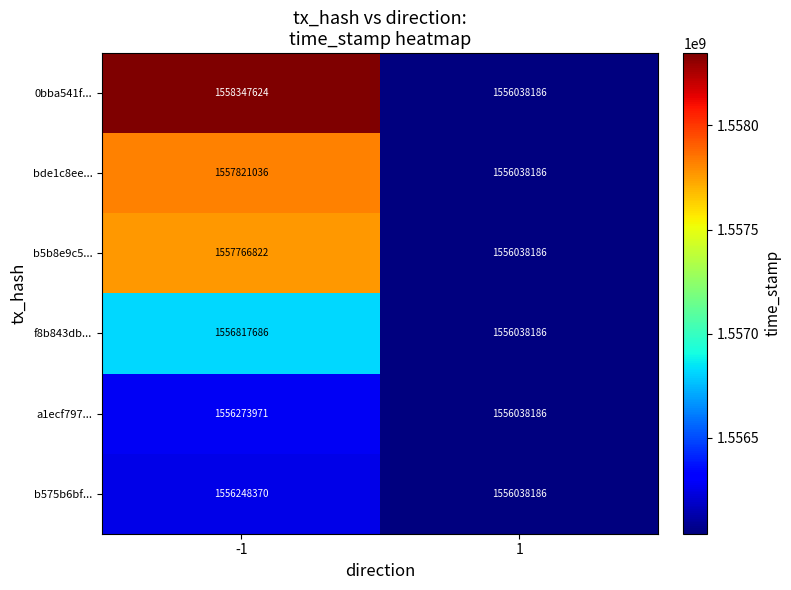

The value of a1ecf797... at 1 is 449097211. True or false?

False